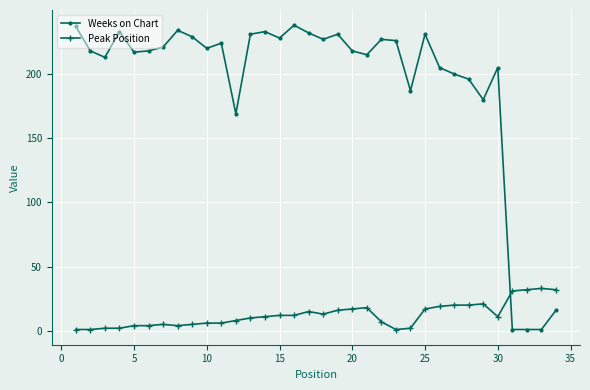

In Weeks on Chart, how many points are higher than both neighbors (excluding endpoints)?

9